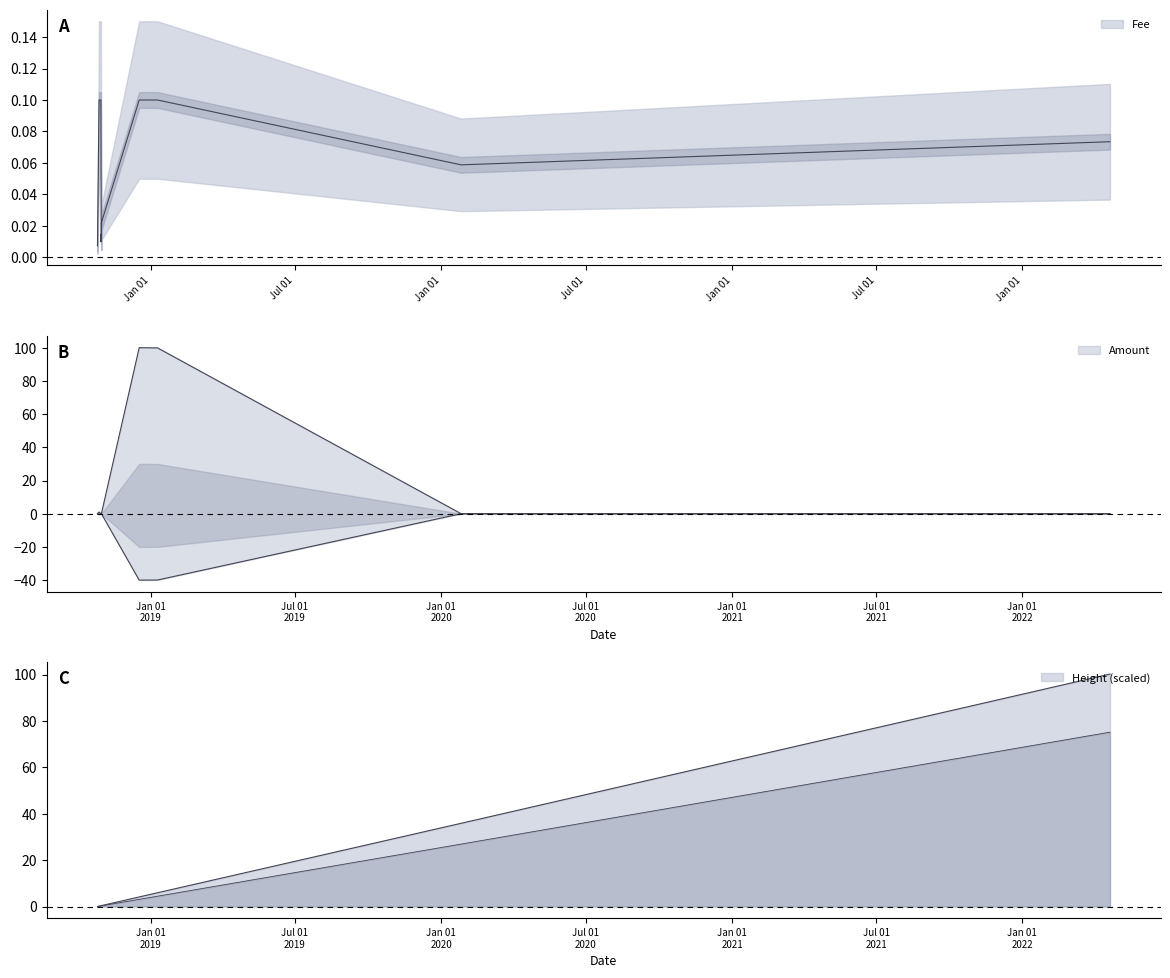

Which series has the largest total across all categories?

Amount